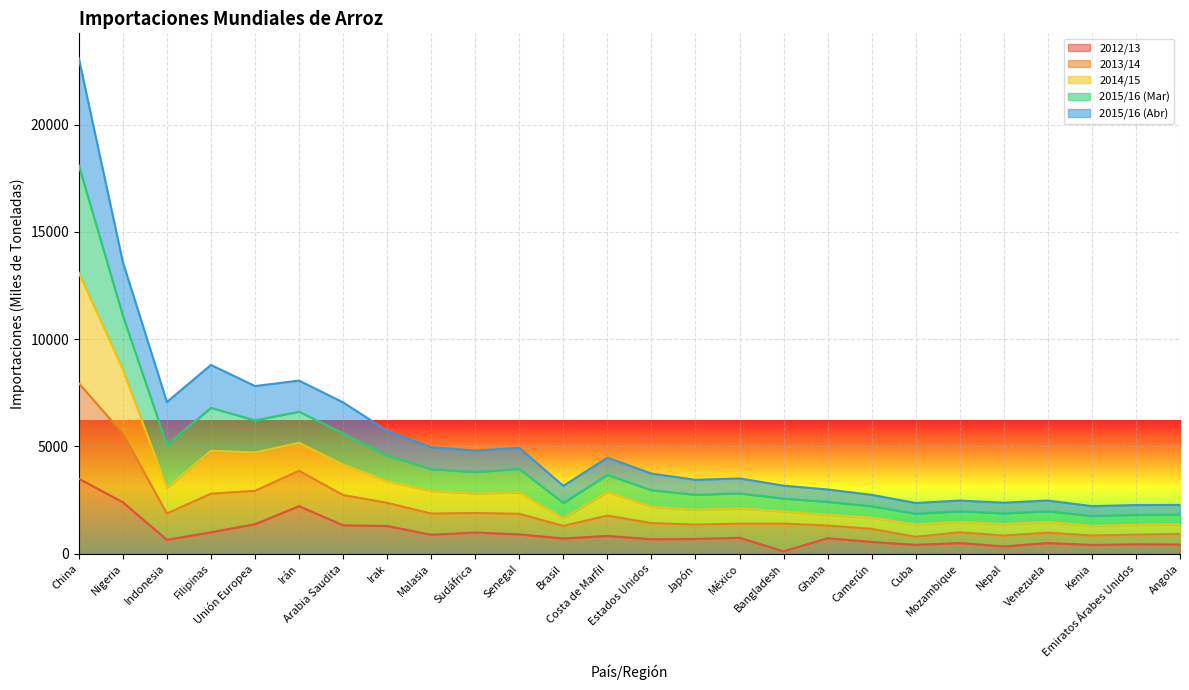

In 2015/16 (Mar), how many points are lower than both neighbors (excluding endpoints)?

8